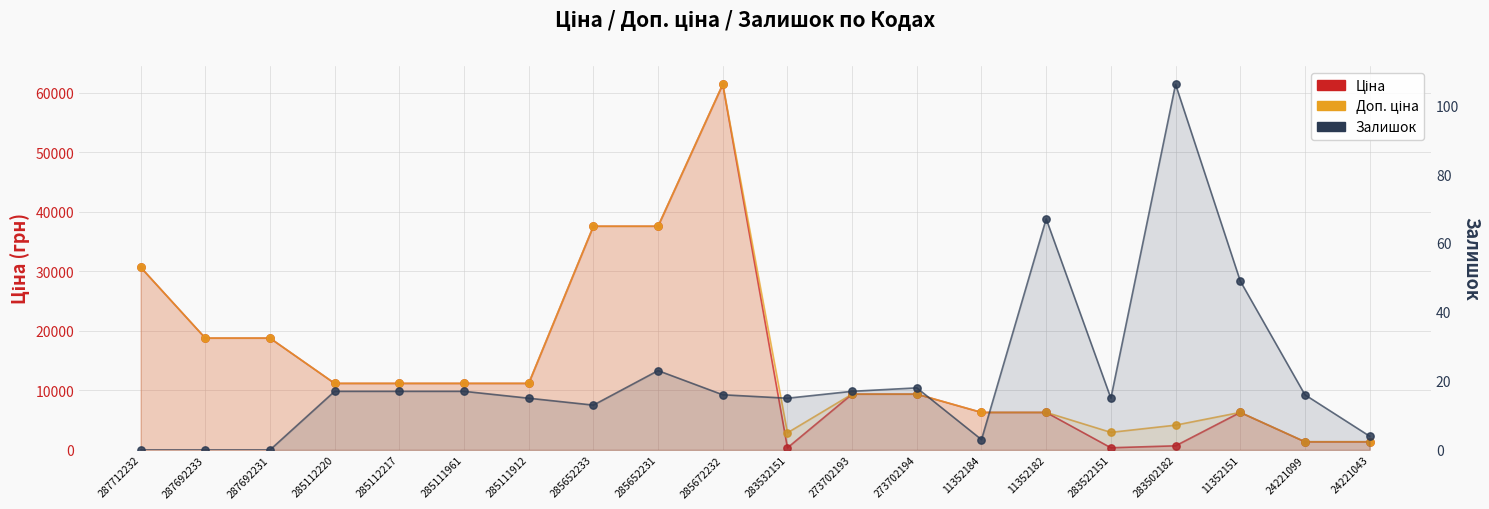

What are all the series names shown in the legend?

Ціна, Доп. ціна, Залишок